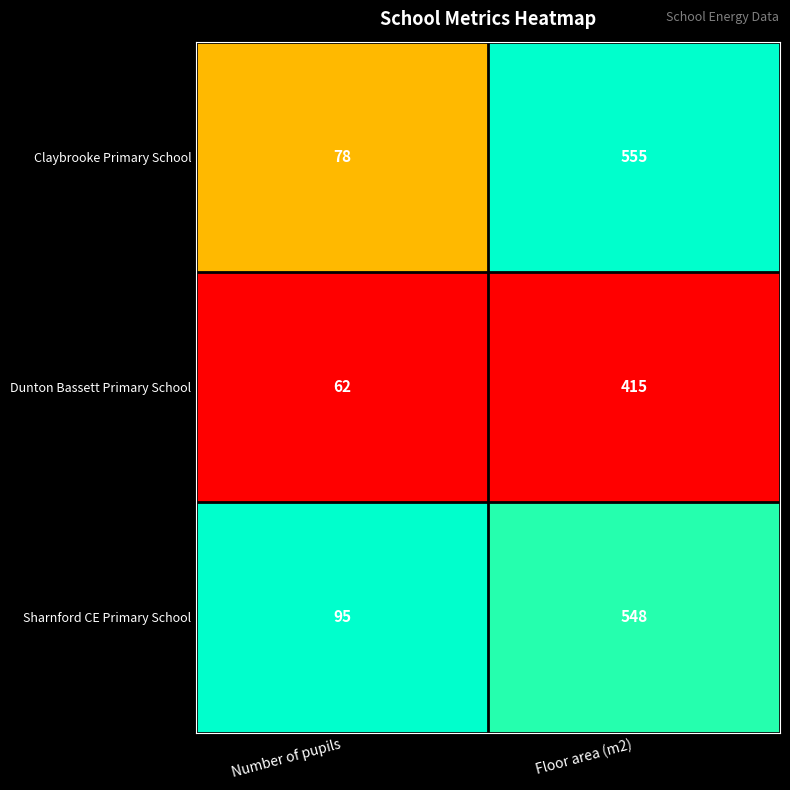

What is the highest value of the Claybrooke Primary School series?

555